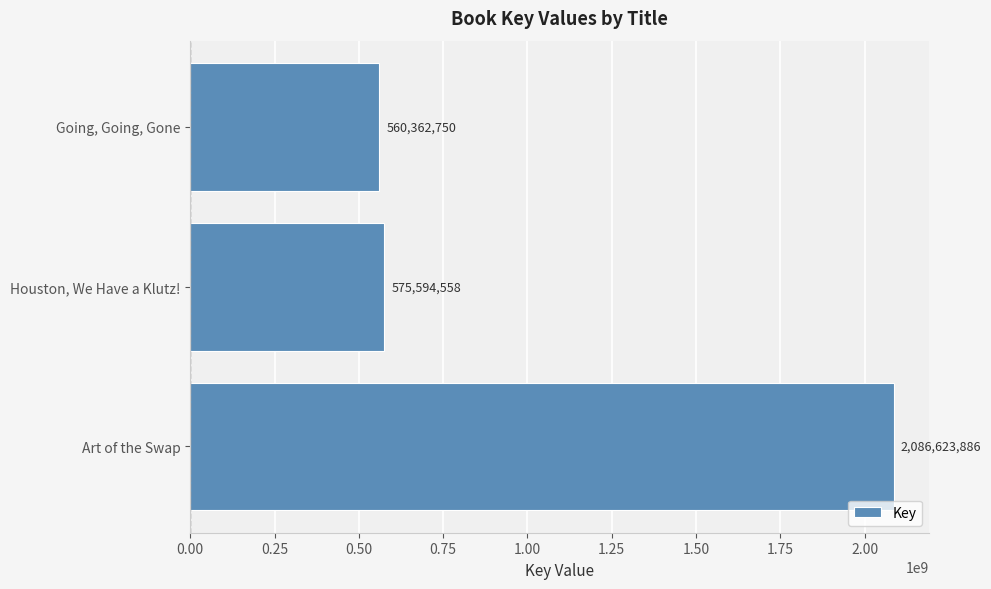

How many categories are shown in the chart?

3